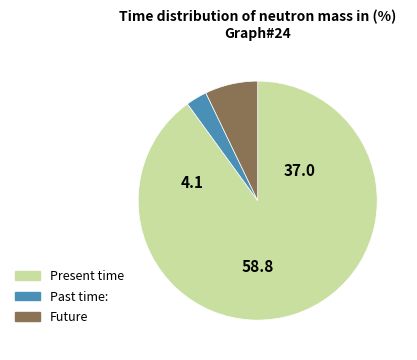

Combined, do Present time and Past time: account for over 50%?

Yes